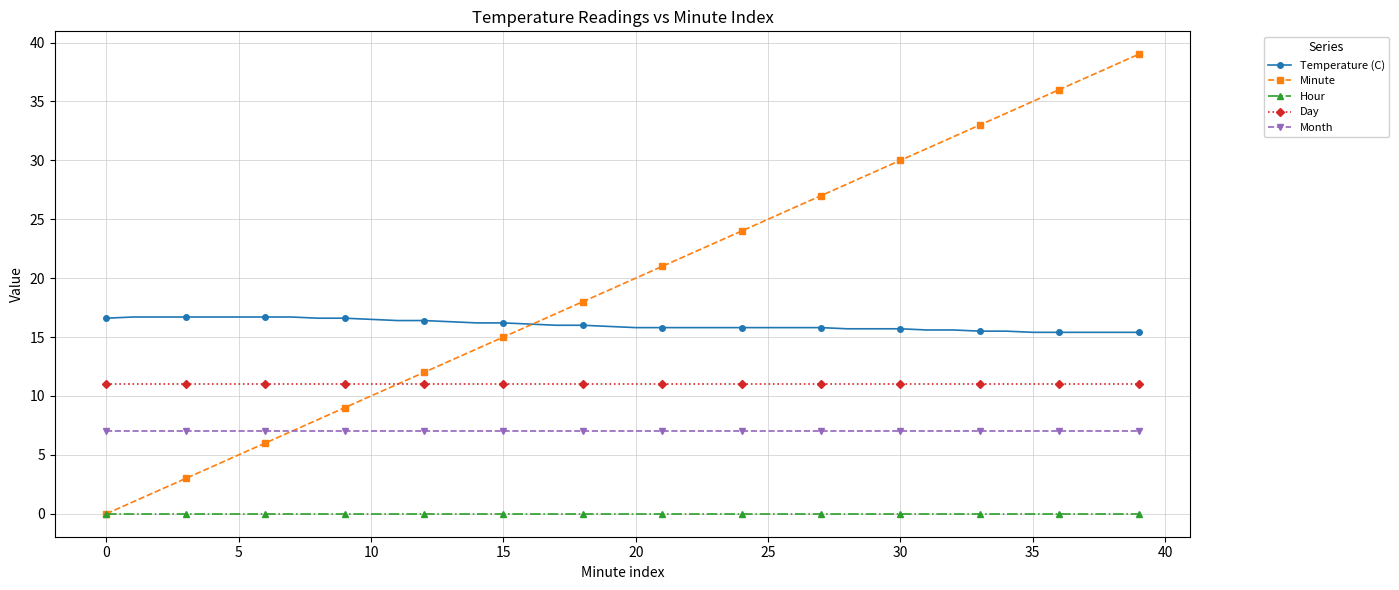

True or false: Month and Temperature (C) intersect in this chart.

False